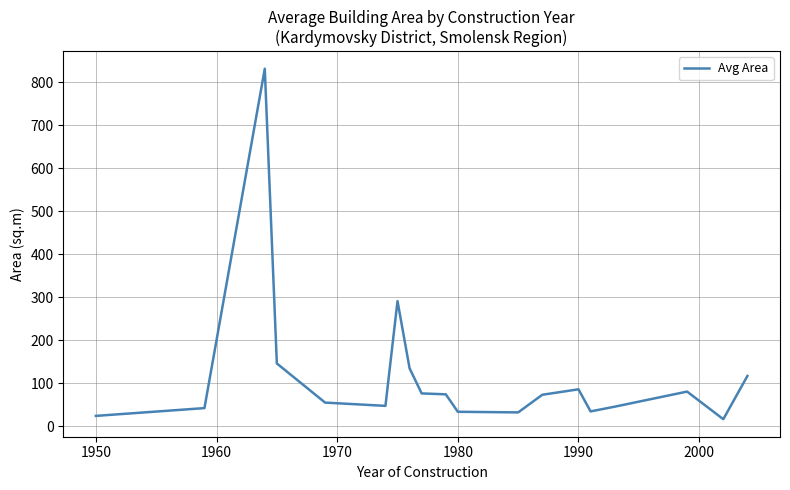

What is the greatest value displayed?

831.1